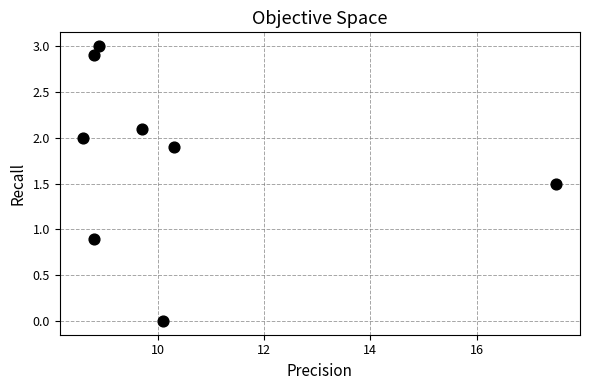

What is the range of Y values (max minus min)?

3.0